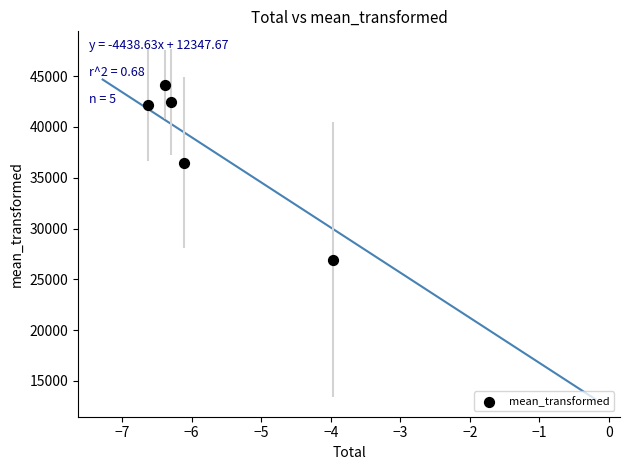

What is the average Y value?

38445